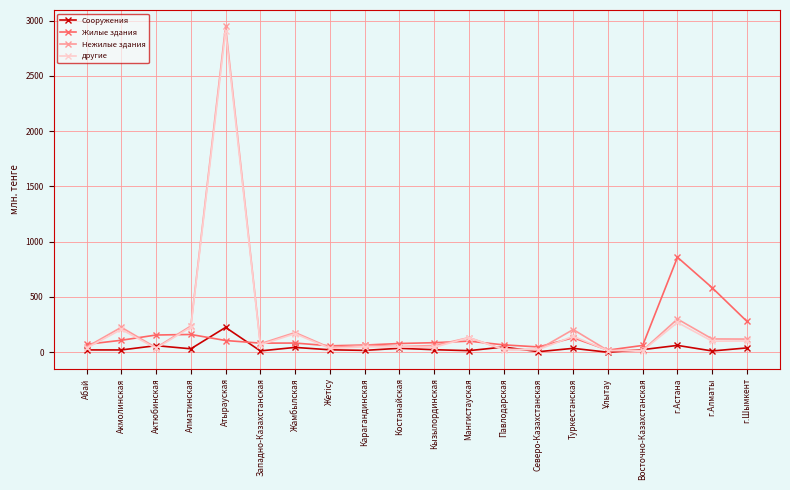

What position from the left is Кызылординская?

11